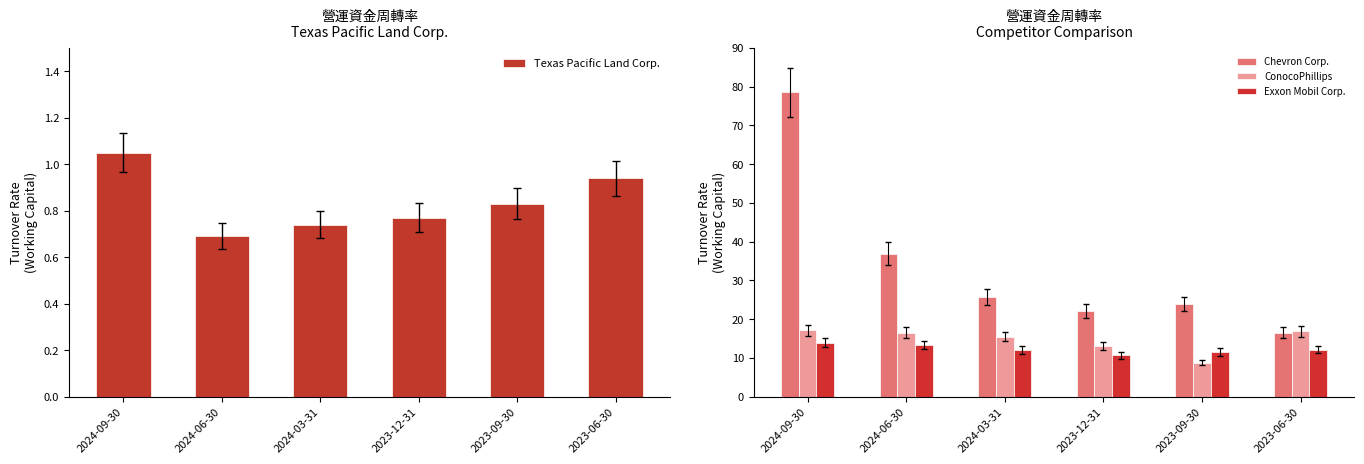

Rank the series at 2023-12-31 from highest to lowest value.

Chevron Corp., ConocoPhillips, Exxon Mobil Corp., Texas Pacific Land Corp.